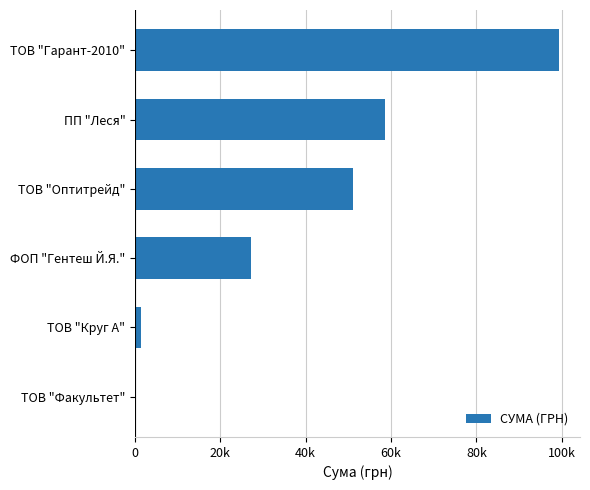

What is the difference between the maximum and second lowest values?

97874.0